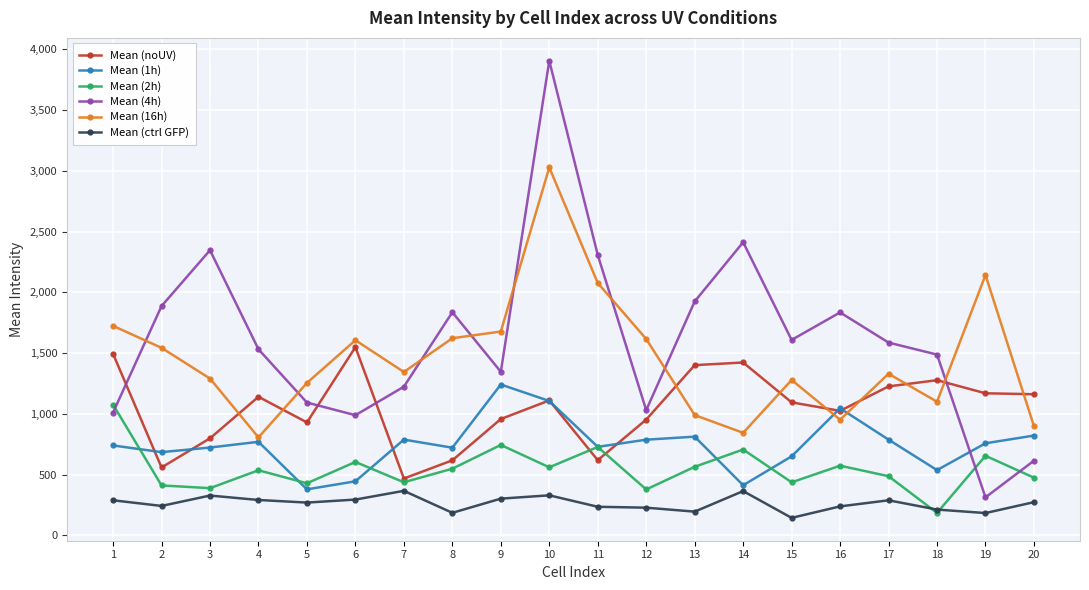

Is it true that Mean (16h) equals 1723.7 at 1?

True